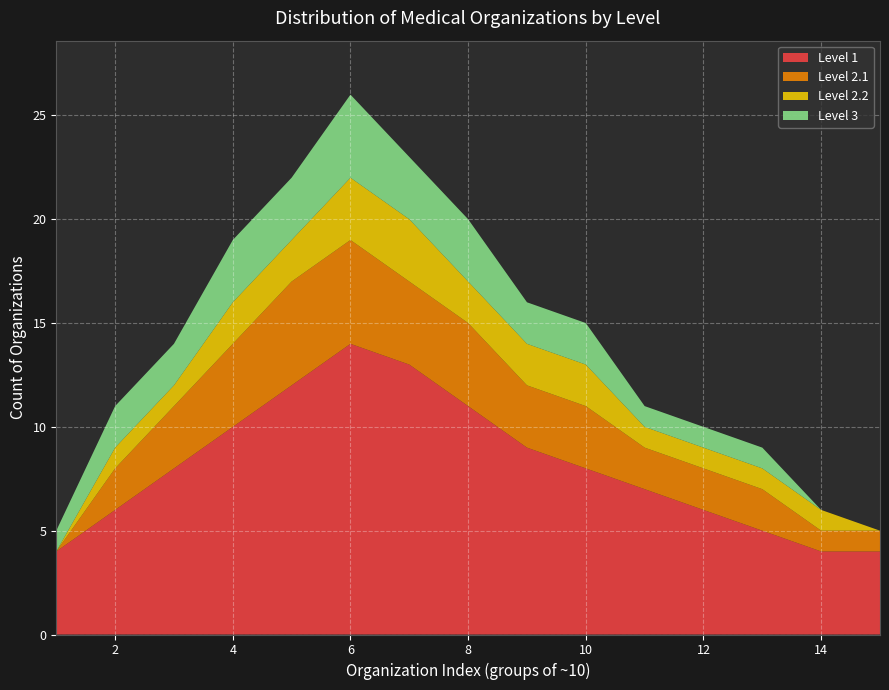

At which category is the sum across all series the highest?

6